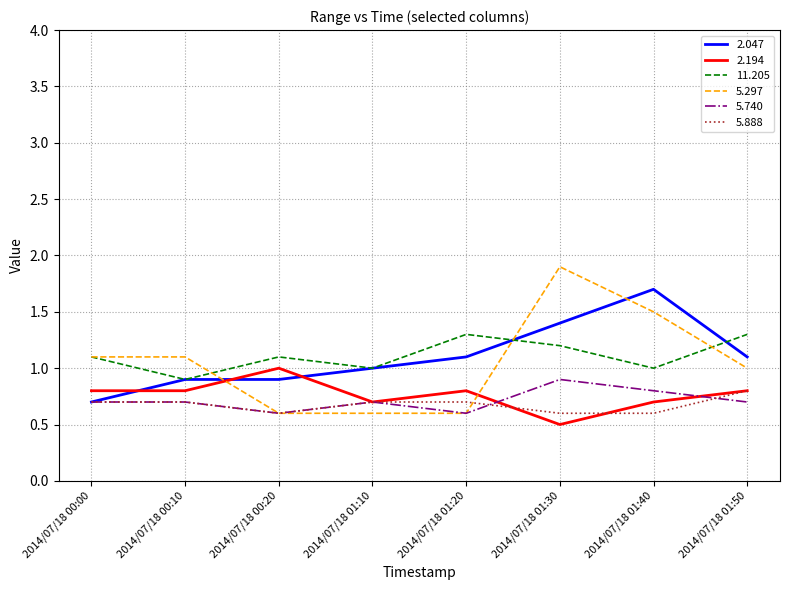

What is the difference between the maximum and minimum values in the 2.194 series?

0.5